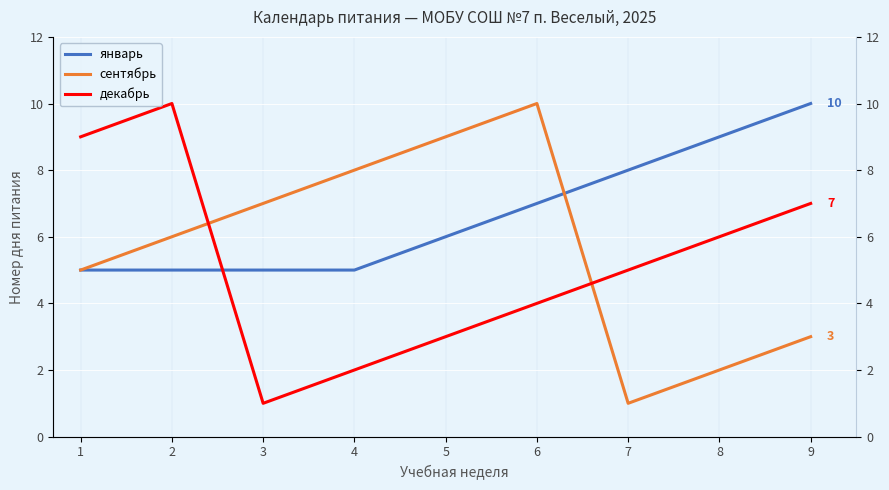

How many interior local peaks does the декабрь series have?

1